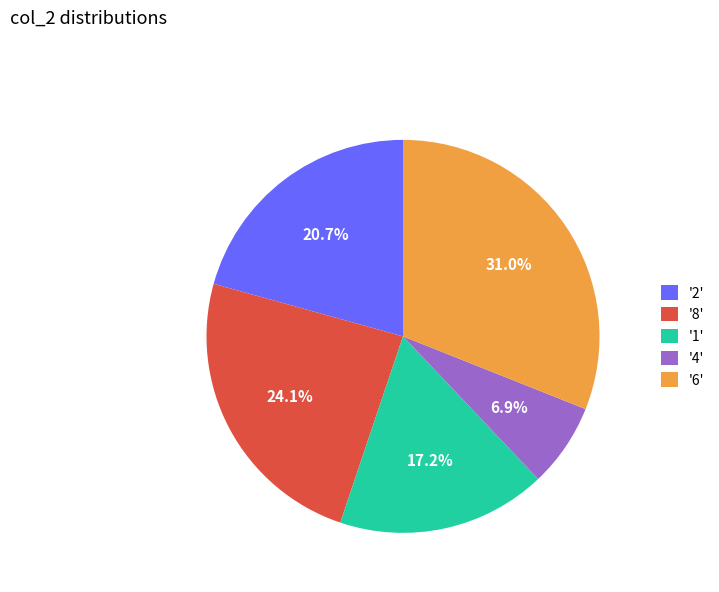

How many segments does this pie chart have?

5